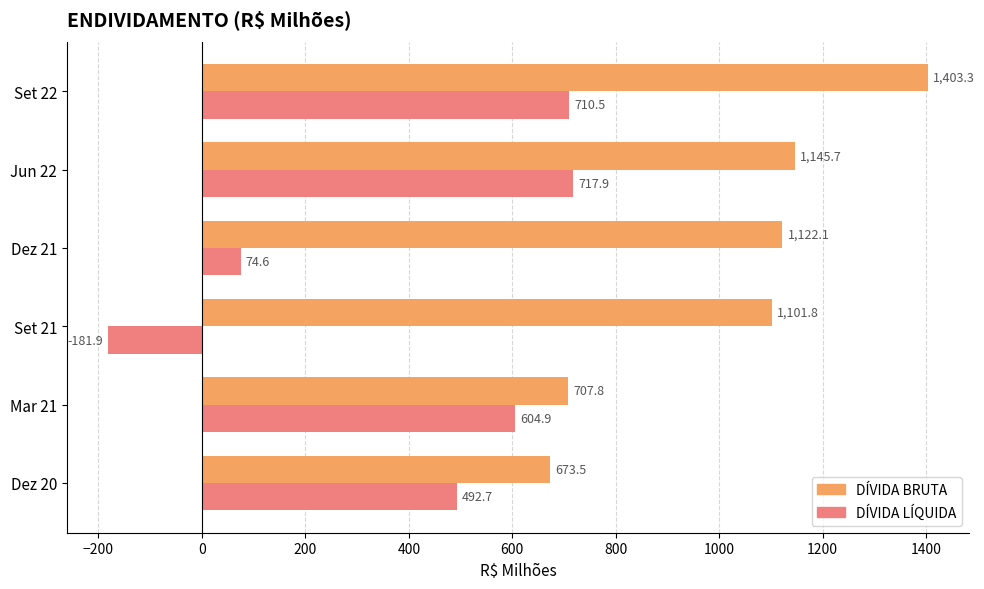

True or false: DÍVIDA BRUTA has a value of 1122.1 at Dez 21.

True